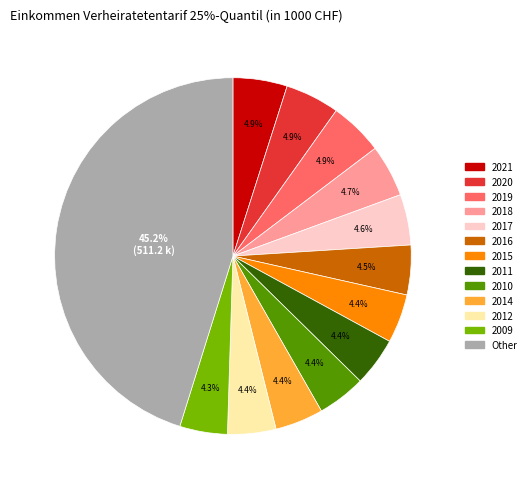

Is there any slice that represents more than half of the pie?

No